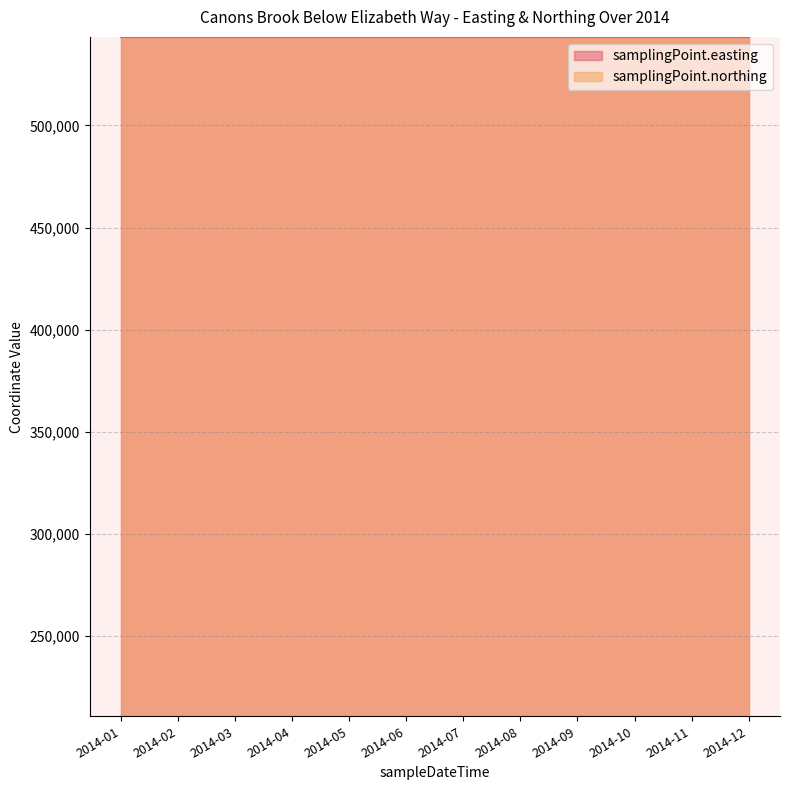

Is the value of samplingPoint.northing at 2014-02 greater than the value of samplingPoint.easting at 2014-06?

No